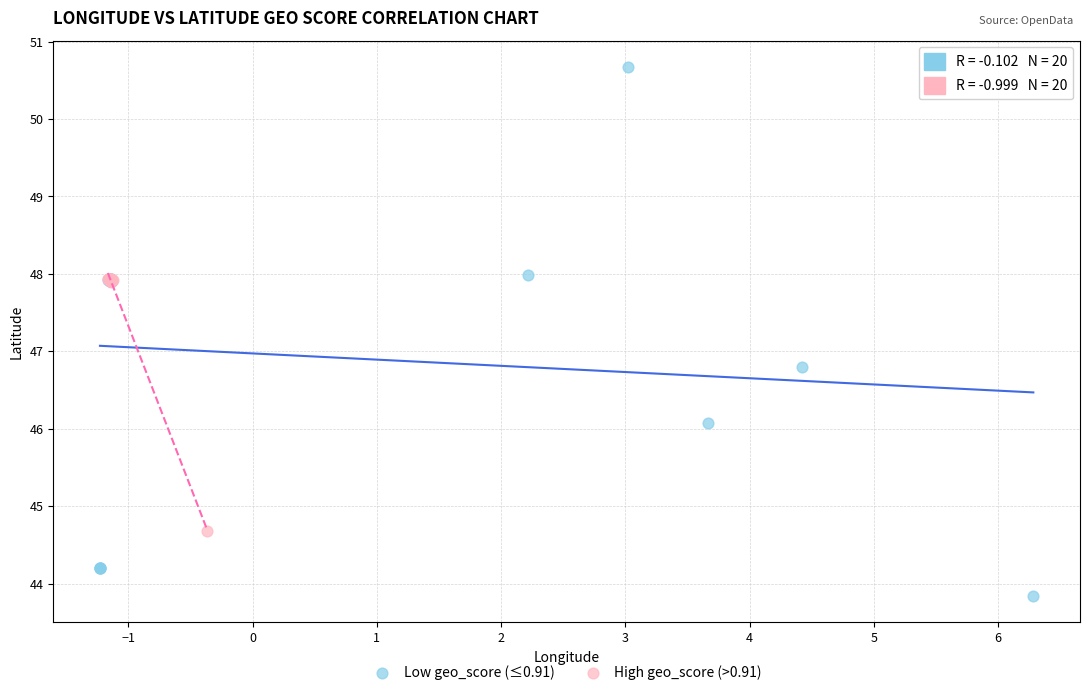

Which series contains the highest Y value?

Low geo_score (≤0.91)